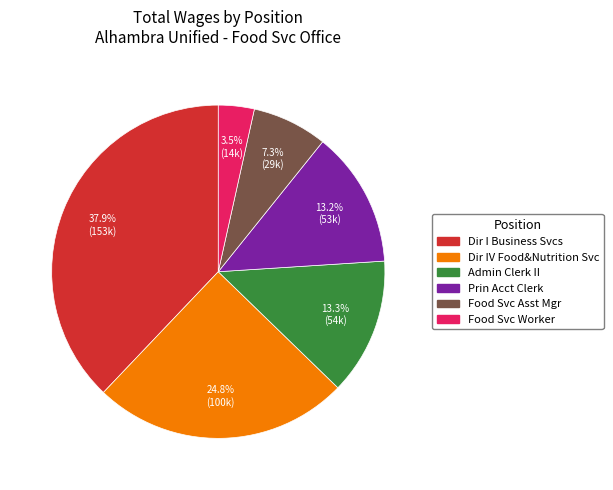

Is the sum of Food Svc Asst Mgr and Dir I Business Svcs greater than half?

No